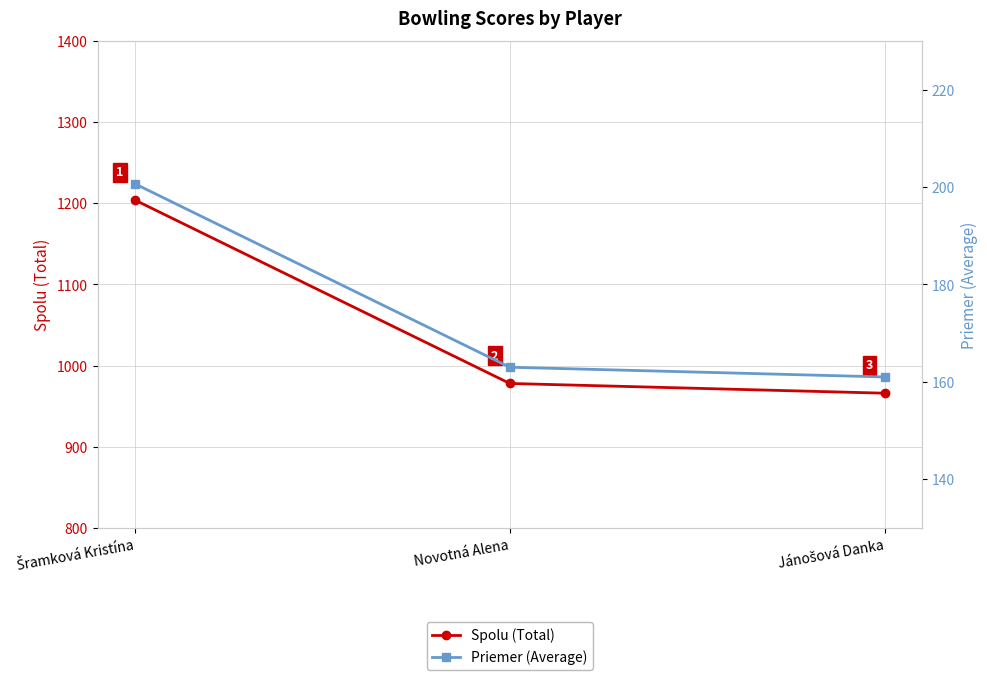

Which series has the widest spread of values?

Spolu (Total)